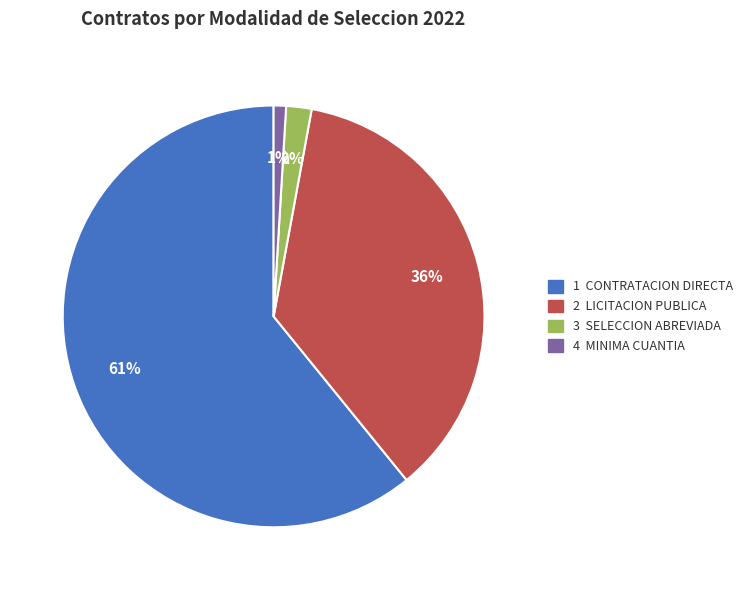

Does any single category account for the majority?

Yes